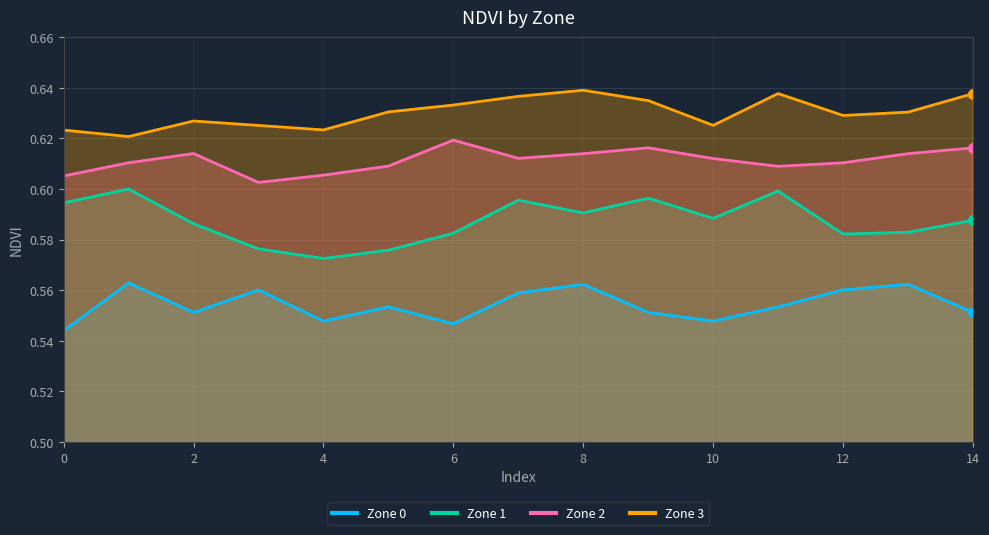

How many lines are shown in the chart?

4